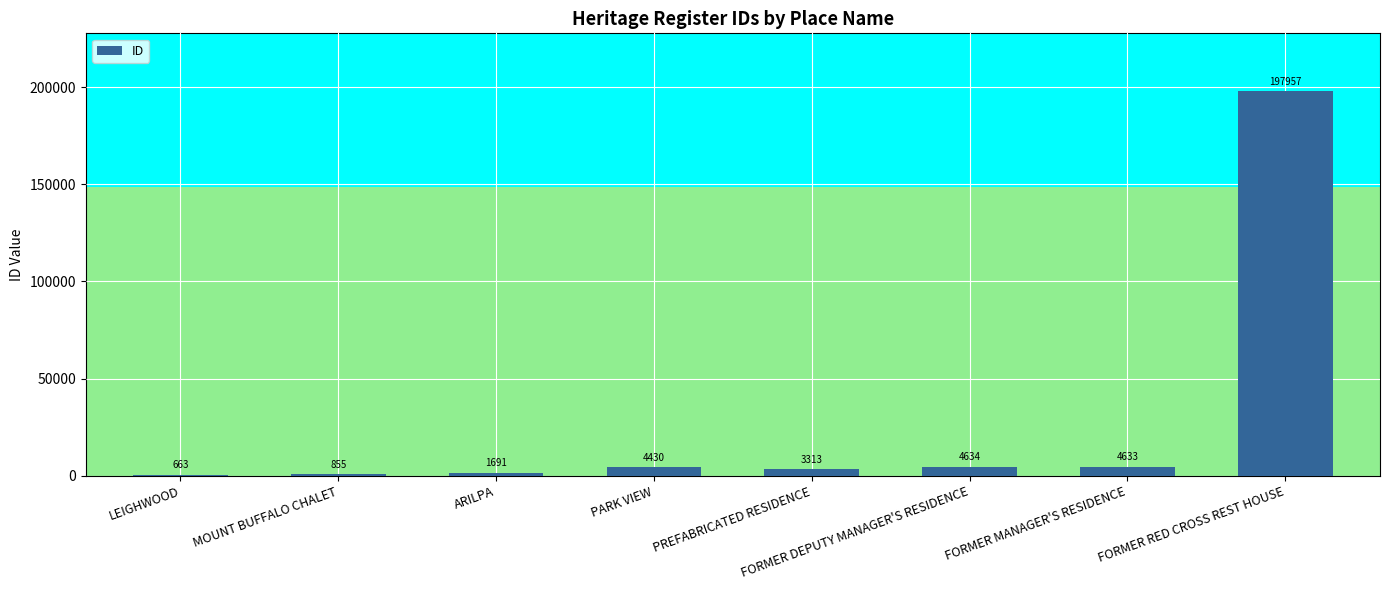

How many series are shown in this chart?

1